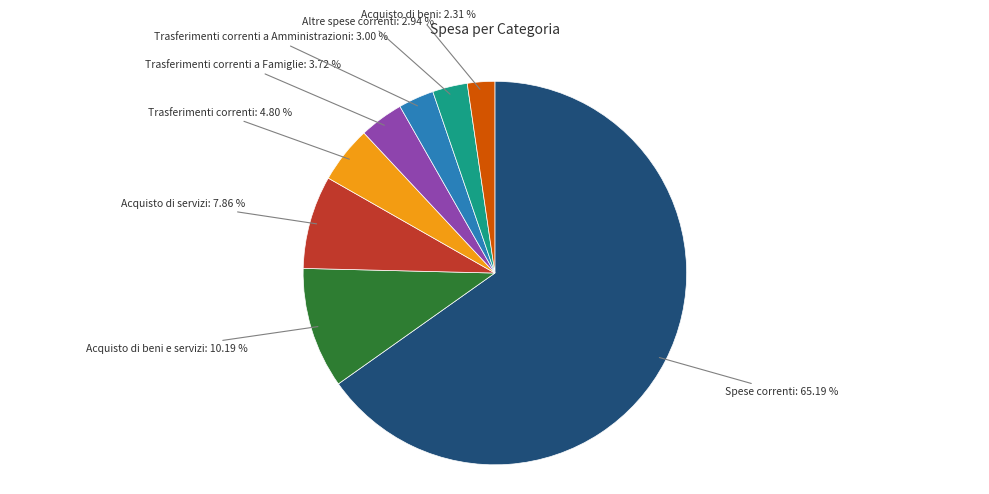

Is there any slice that represents more than half of the pie?

Yes